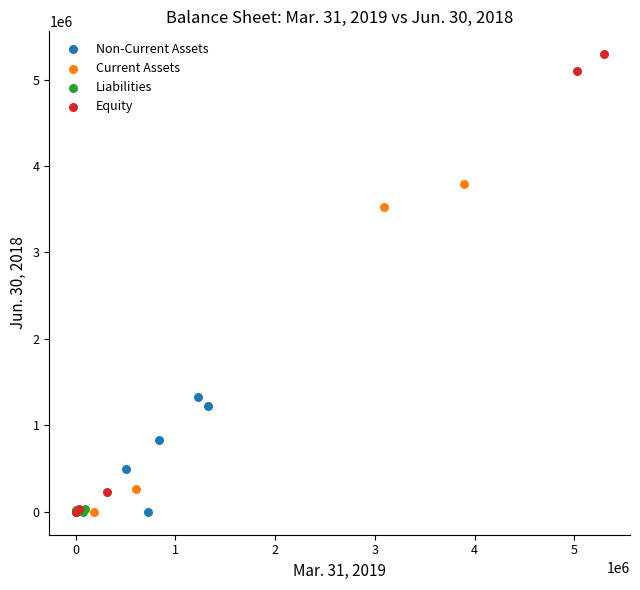

Which series reaches the maximum Y coordinate?

Equity